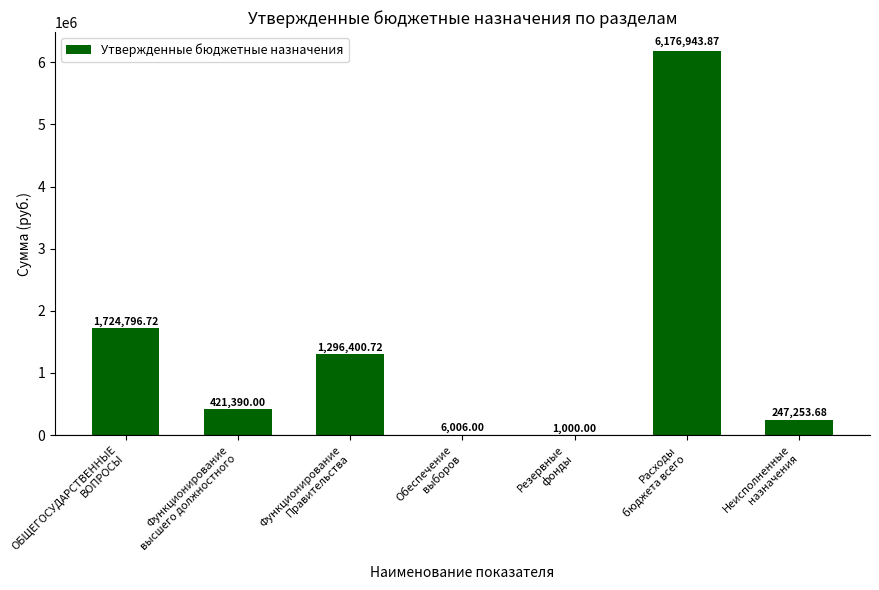

At which label does the data first exceed 421390?

ОБЩЕГОСУДАРСТВЕННЫЕ
ВОПРОСЫ